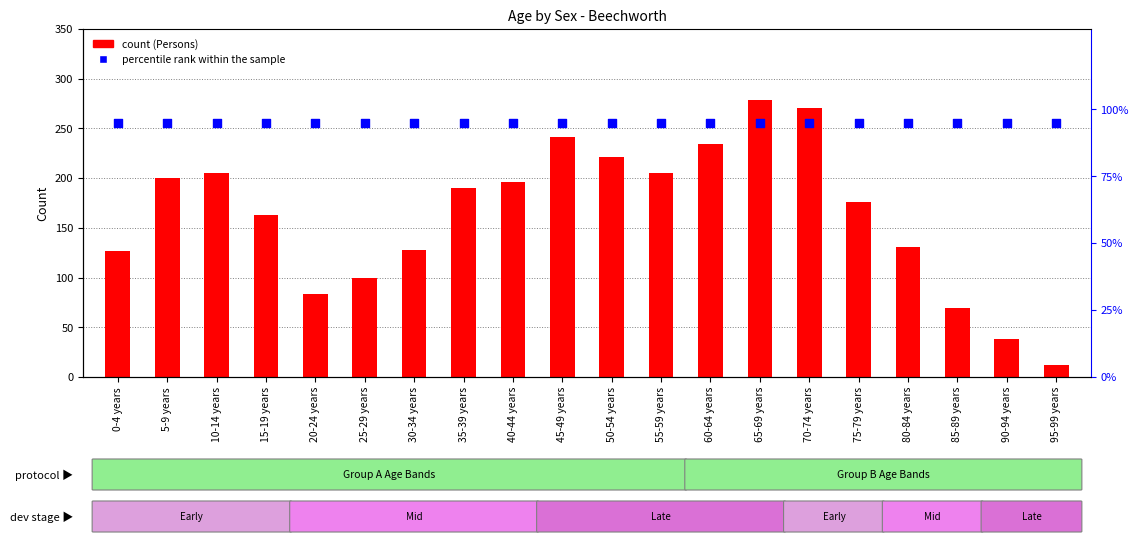

Which series has the largest total across all categories?

Persons